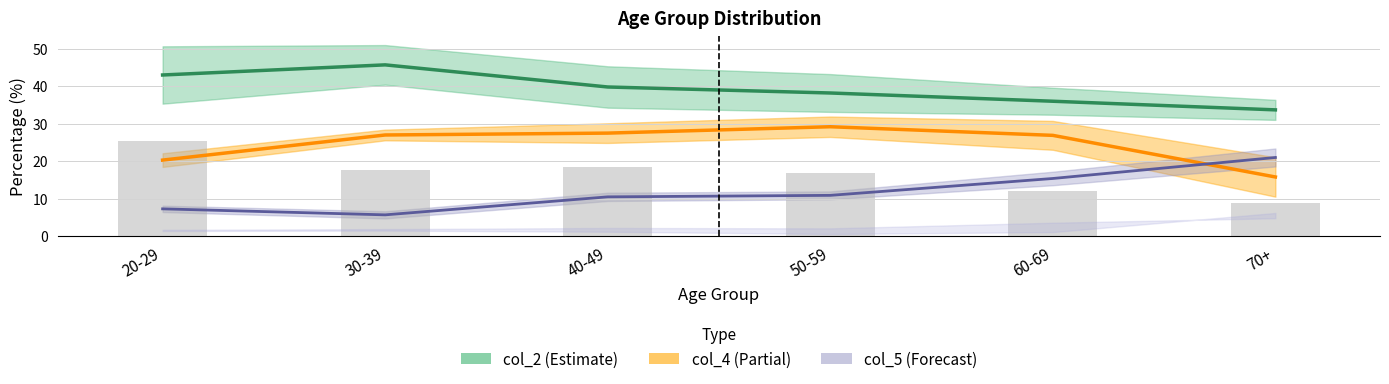

What is the value of the 3rd bar from the left?

18.4